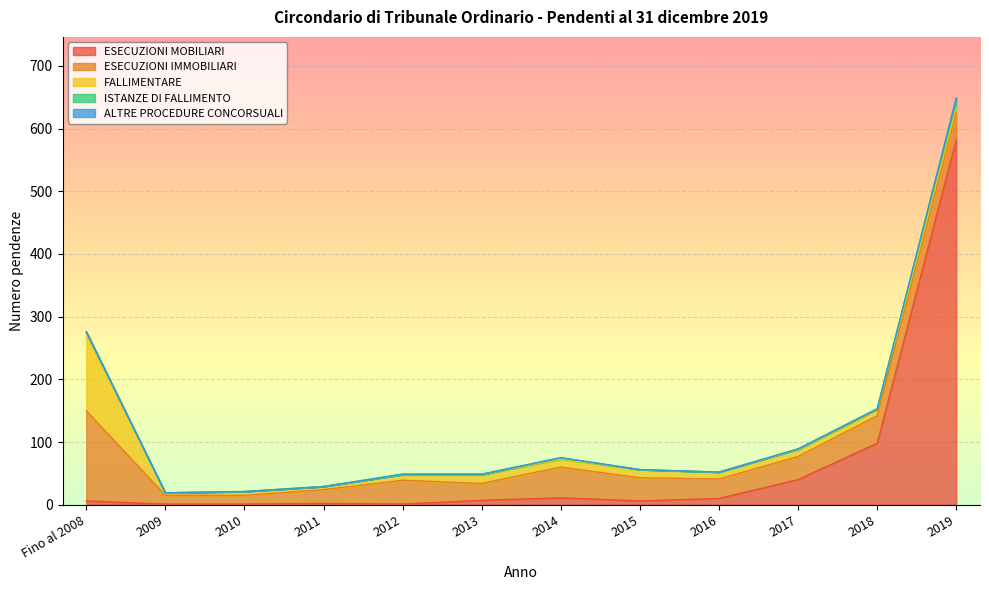

What is the label of the 3rd point from the right?

2017